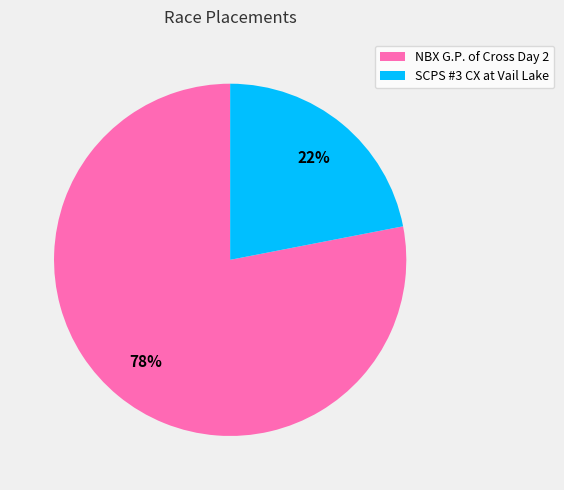

Which category has the biggest portion of the pie?

NBX G.P. of Cross Day 2